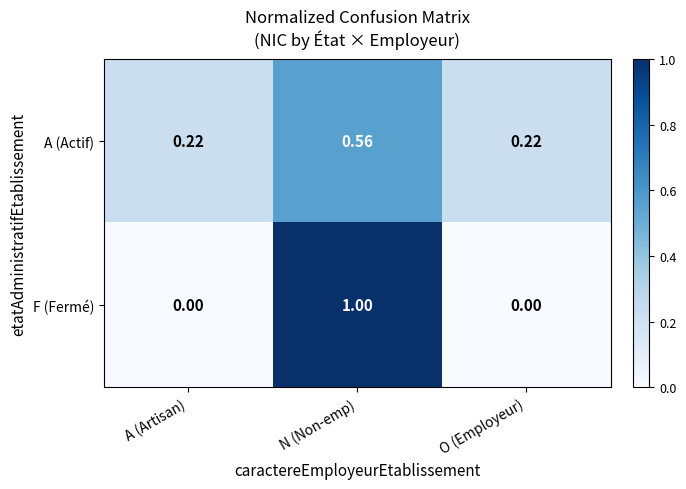

Is the value of F (Fermé) at N (Non-emp) greater than the value of A (Actif) at O (Employeur)?

Yes